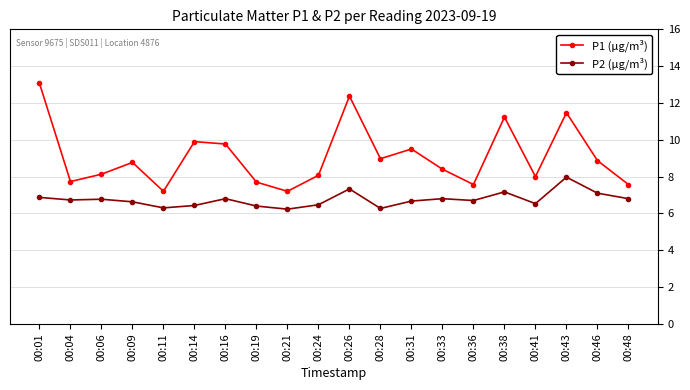

What is the total value across all series at 00:38?

18.4